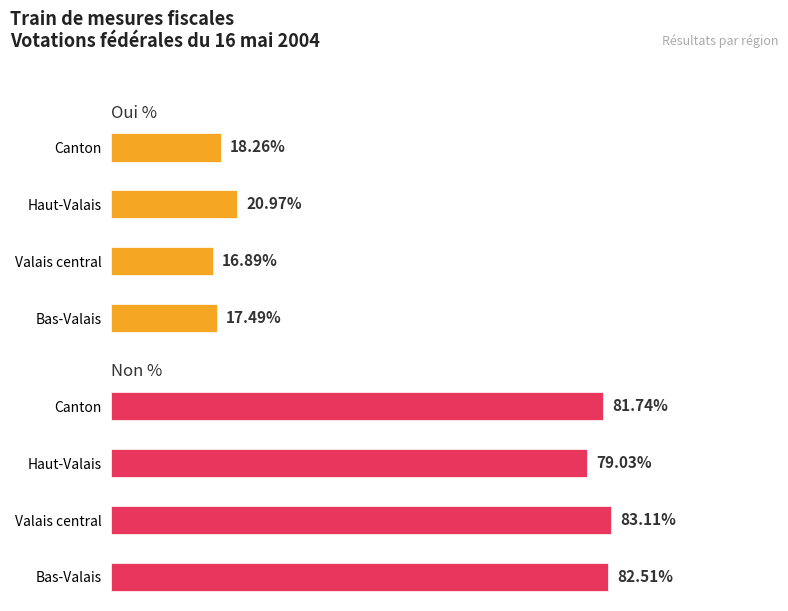

Reading left to right, list all the values displayed in this chart.

Oui %: 17.5	16.9	21.0	18.3
Non %: 82.5	83.1	79.0	81.7